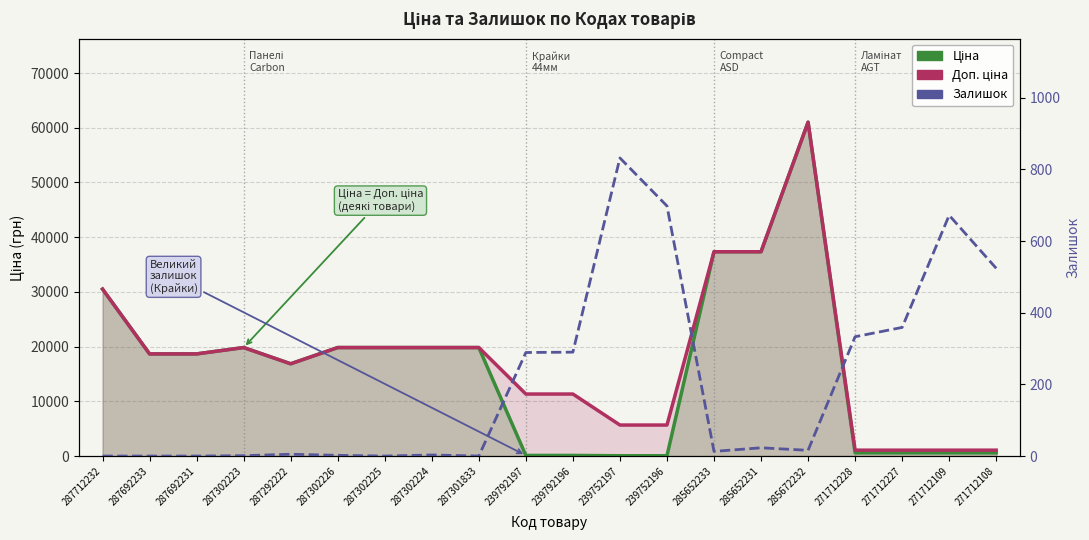

Is it true that Доп. ціна equals 18671.5 at 287692231?

True